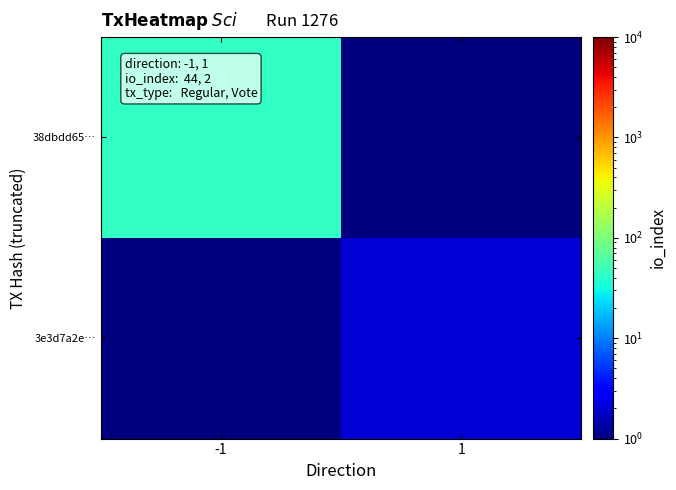

List the series in order of their overall mean, lowest first.

3e3d7a2e…, 38dbdd65…